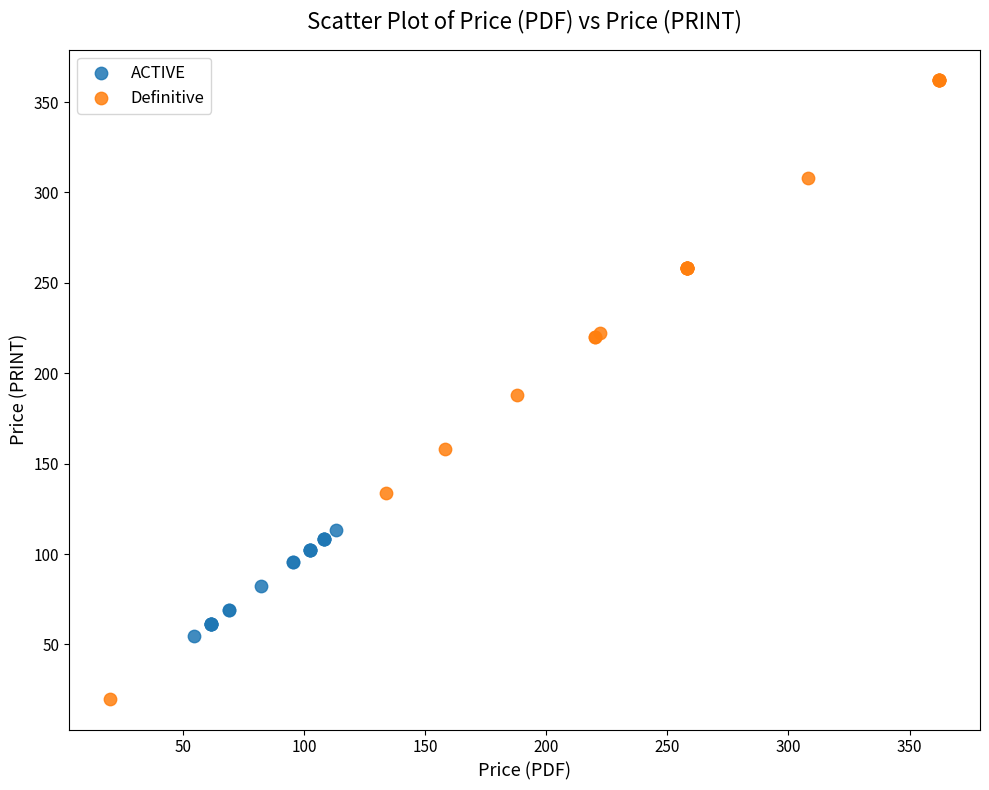

Which series contains the lowest Y value?

Definitive